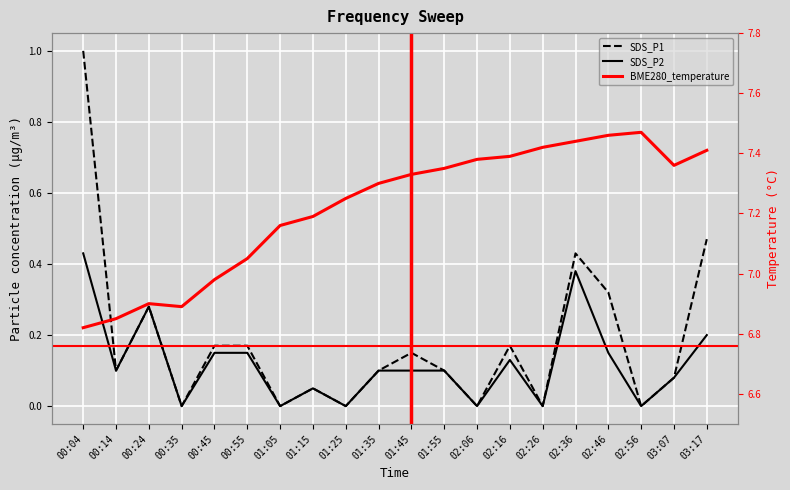

Is this an area chart (filled region under the line)?

No